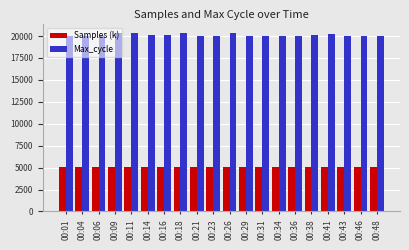

The Max_cycle series shows 20304.0 at 00:11. True or false?

True